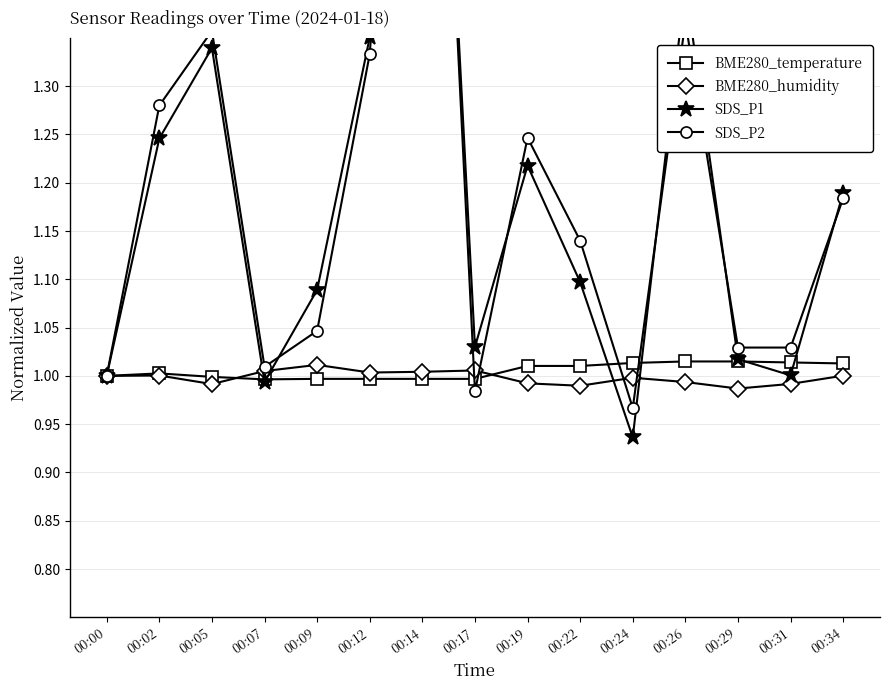

Which series has the largest total across all categories?

SDS_P2